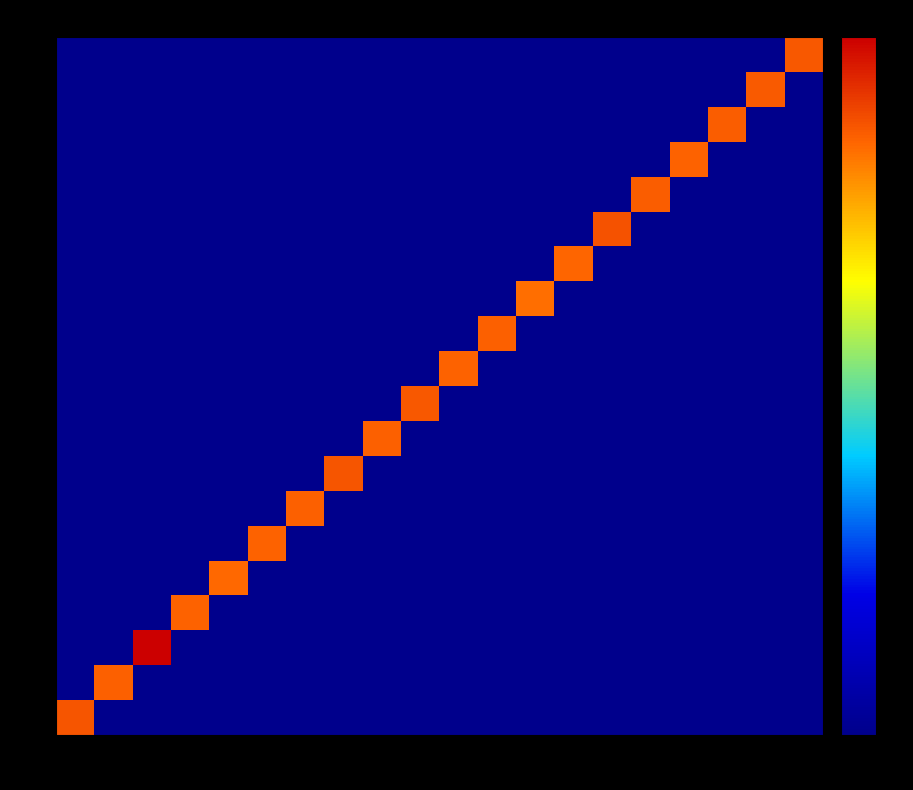

How many data points does each series have?

20